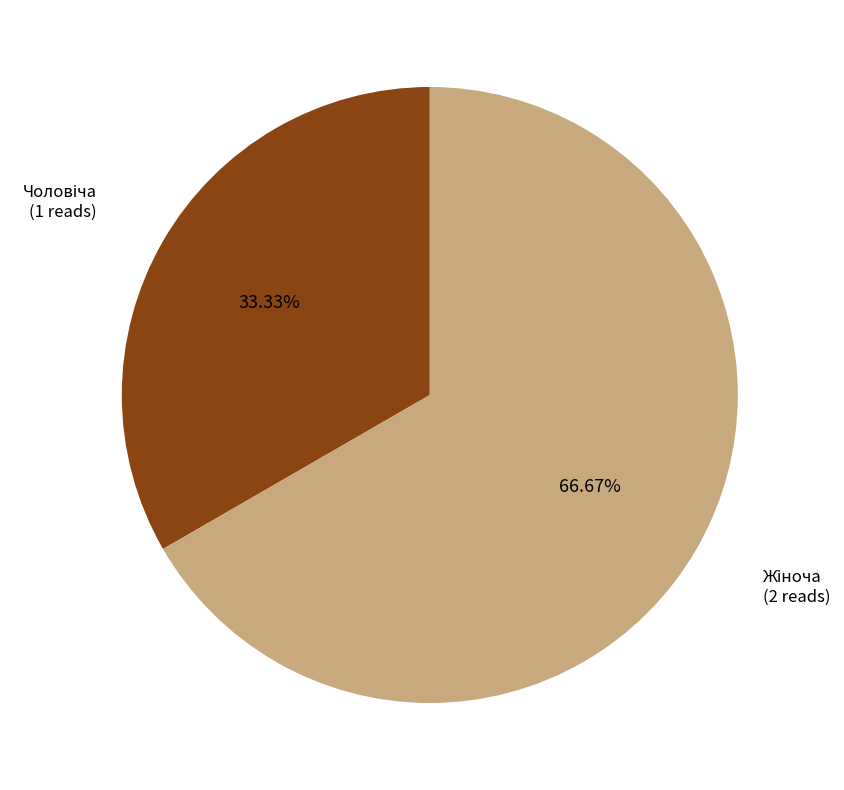

Is there any slice that represents more than half of the pie?

Yes